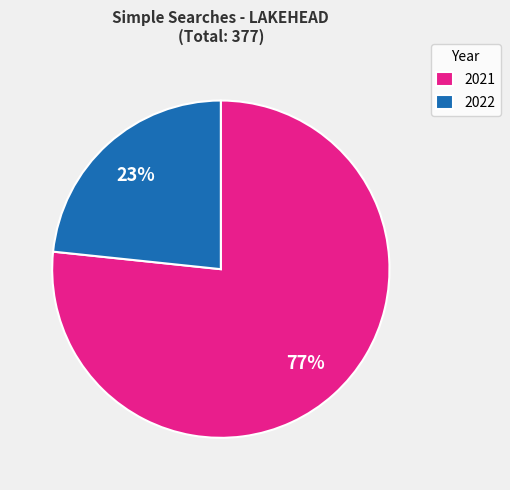

Approximately how many times larger is the value at 2022 compared to 2021?

0.3